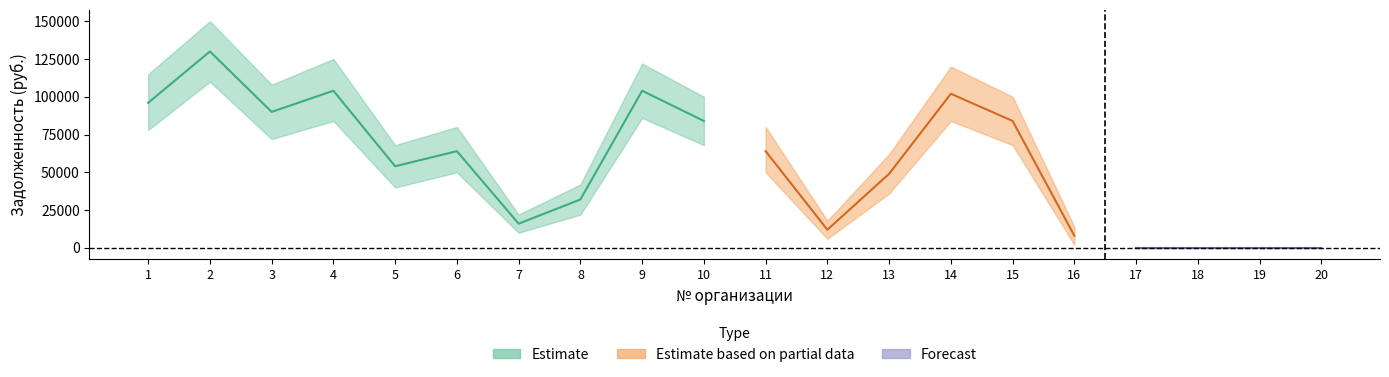

True or false: Задолженность and Задолженность_lower intersect in this chart.

False